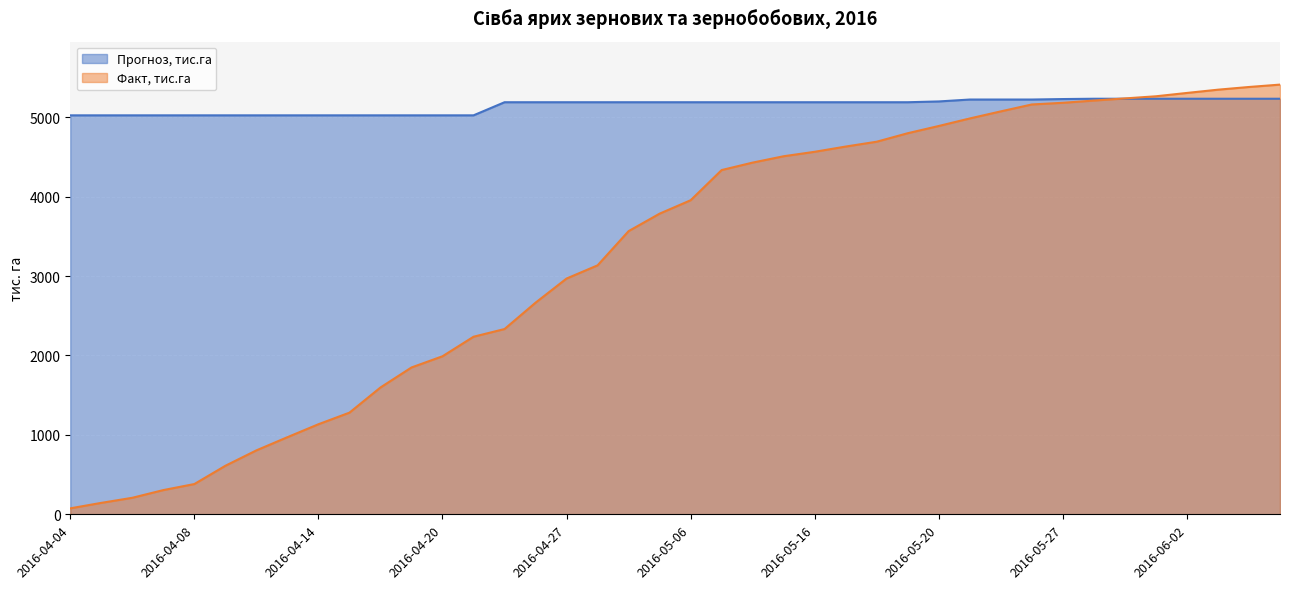

What is the smallest value displayed?

75